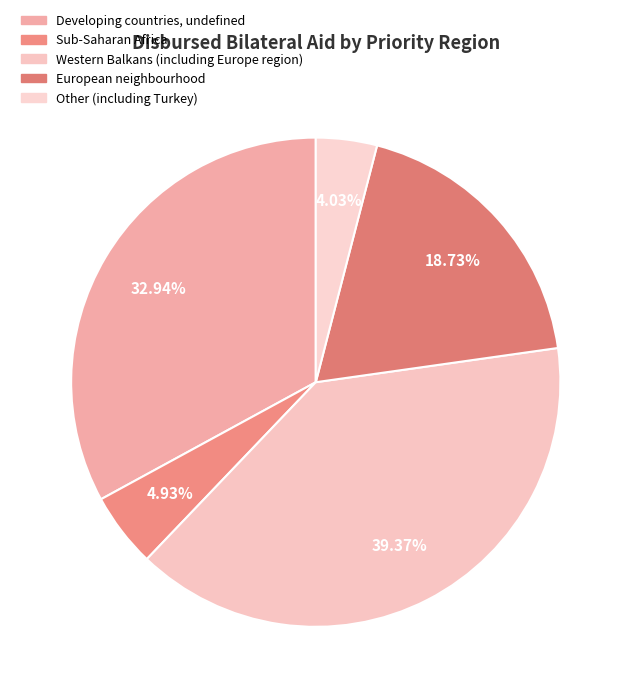

How many segments does this pie chart have?

5